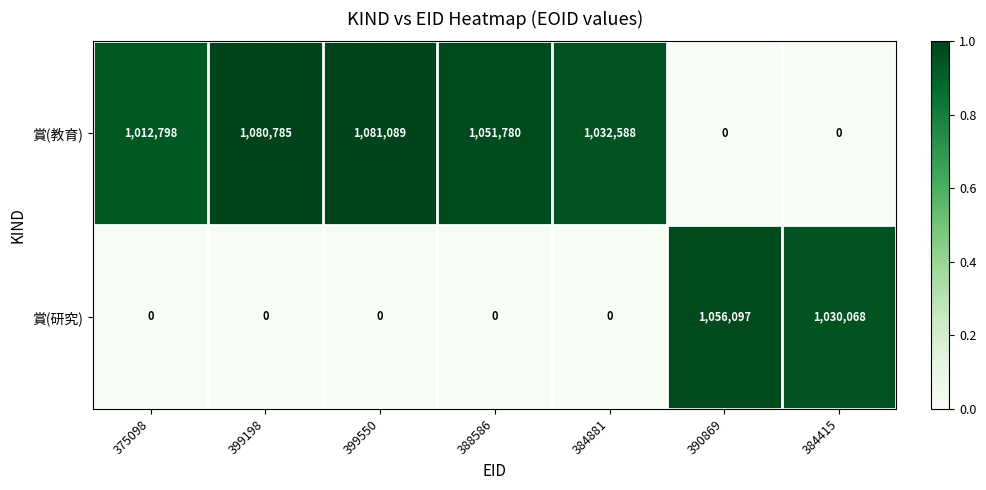

Reading right to left, transcribe all the data shown in this chart.

賞(教育): 0	0	1032588	1051780	1081089	1080785	1012798
賞(研究): 1030068	1056097	0	0	0	0	0